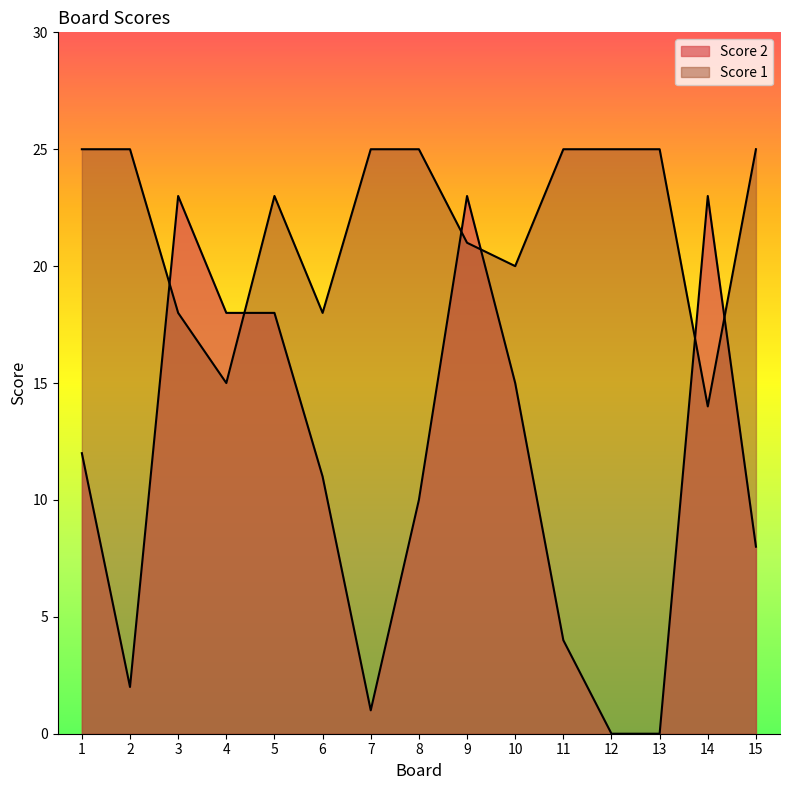

Which series has the largest total across all categories?

Score 1